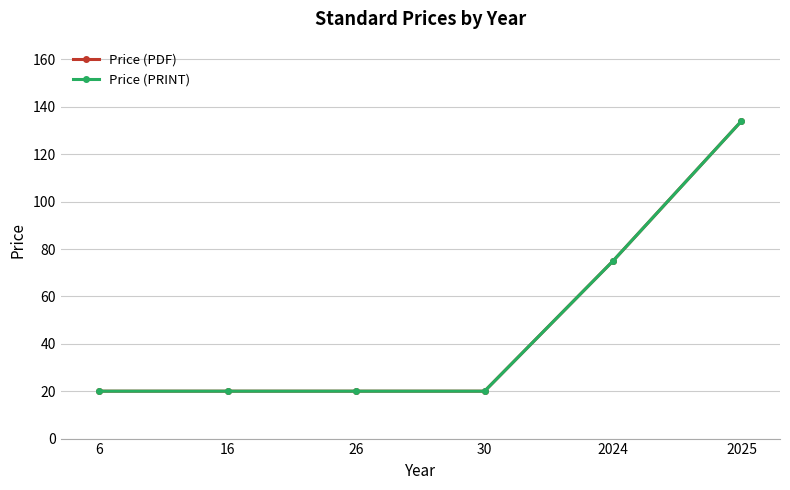

Reading left to right, list all the values displayed in this chart.

Price (PDF): 6=20.0	16=20.0	26=20.0	30=20.0	2024=75.0	2025=134.0
Price (PRINT): 6=20.0	16=20.0	26=20.0	30=20.0	2024=75.0	2025=134.0